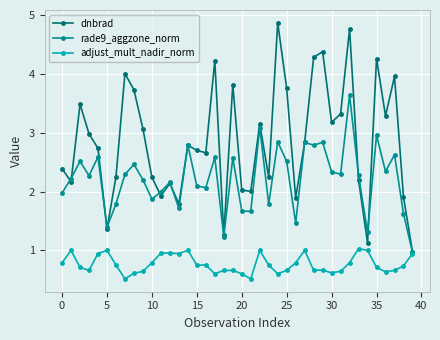

Rank the series by their maximum value, from lowest to highest.

adjust_mult_nadir_norm, rade9_aggzone_norm, dnbrad